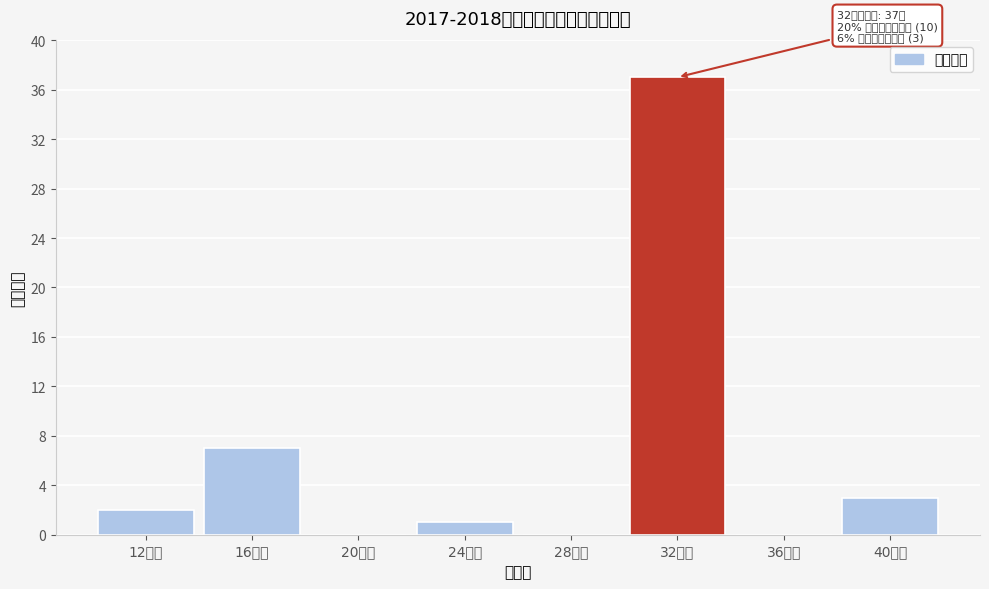

Reading left to right, extract all data points from this chart.

12学时=2	16学时=7	20学时=0	24学时=1	28学时=0	32学时=37	36学时=0	40学时=3